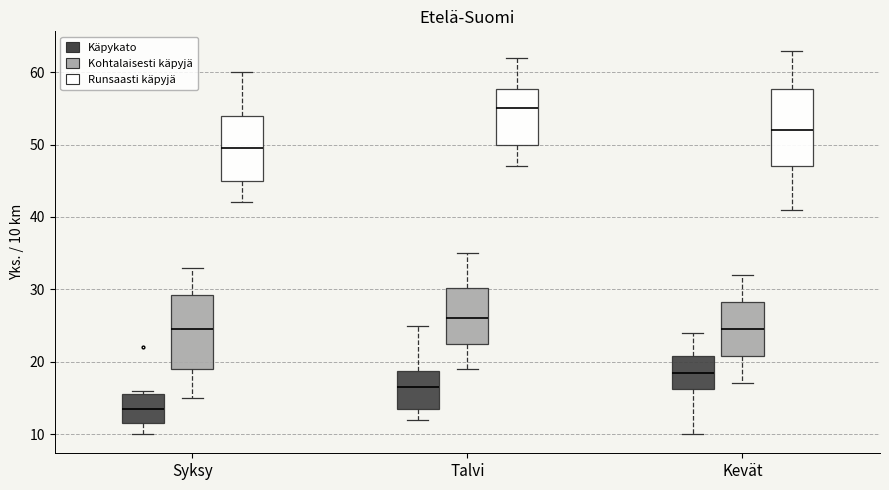

Reading left to right, transcribe this box plot: for each box, give where its median line is, the range the box spans, and where its two whiskers end, as read against the y-axis. The values are not printed on the chart, so give them approximately, as read against the axis.

Syksy (Käpykato): median 14, box 12 to 16, whiskers 10 to 16 (just above the box's upper edge)
Syksy (Kohtalaisesti käpyjä): median 25, box 19 to 29, whiskers 15 to 33
Syksy (Runsaasti käpyjä): median 50, box 45 to 54, whiskers 42 to 60
Talvi (Käpykato): median 17, box 14 to 19, whiskers 12 to 25
Talvi (Kohtalaisesti käpyjä): median 26, box 23 to 30, whiskers 19 to 35
Talvi (Runsaasti käpyjä): median 55, box 50 to 58, whiskers 47 to 62
Kevät (Käpykato): median 19, box 16 to 21, whiskers 10 to 24
Kevät (Kohtalaisesti käpyjä): median 25, box 21 to 28, whiskers 17 to 32
Kevät (Runsaasti käpyjä): median 52, box 47 to 58, whiskers 41 to 63